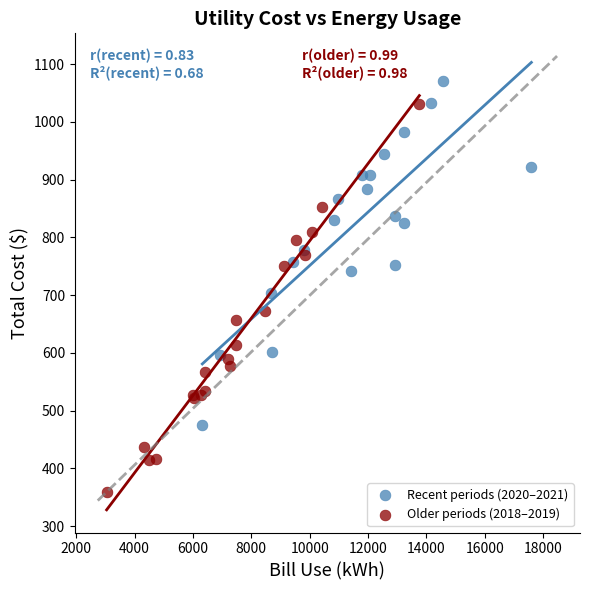

Which series reaches the maximum Y coordinate?

Recent periods (2020–2021)